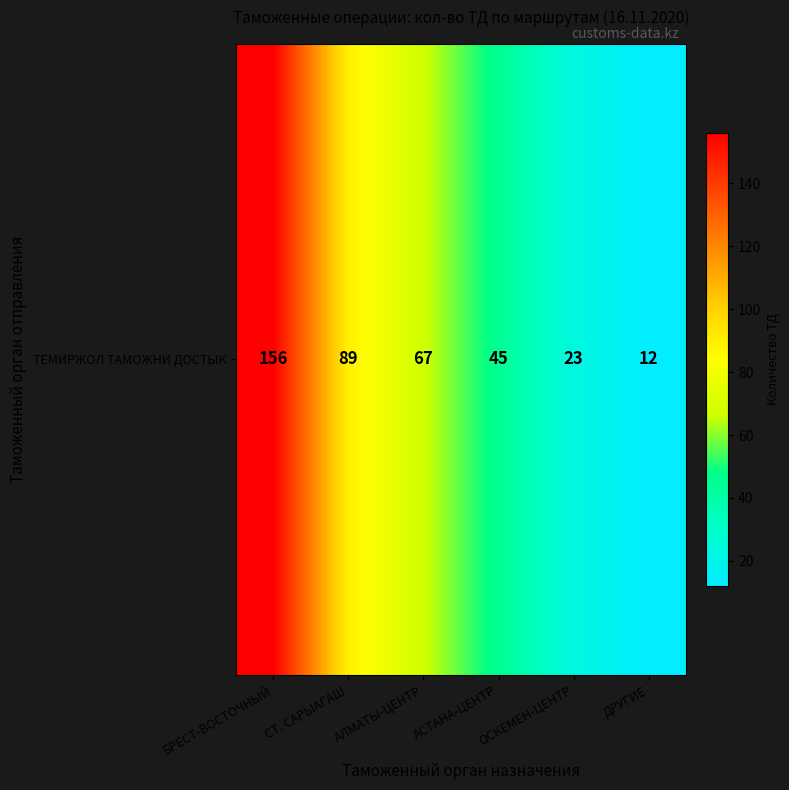

List the labels in order of value, largest first.

БРЕСТ-ВОСТОЧНЫЙ, СТ. САРЫАГАШ, АЛМАТЫ-ЦЕНТР, АСТАНА-ЦЕНТР, ОСКЕМЕН-ЦЕНТР, ДРУГИЕ